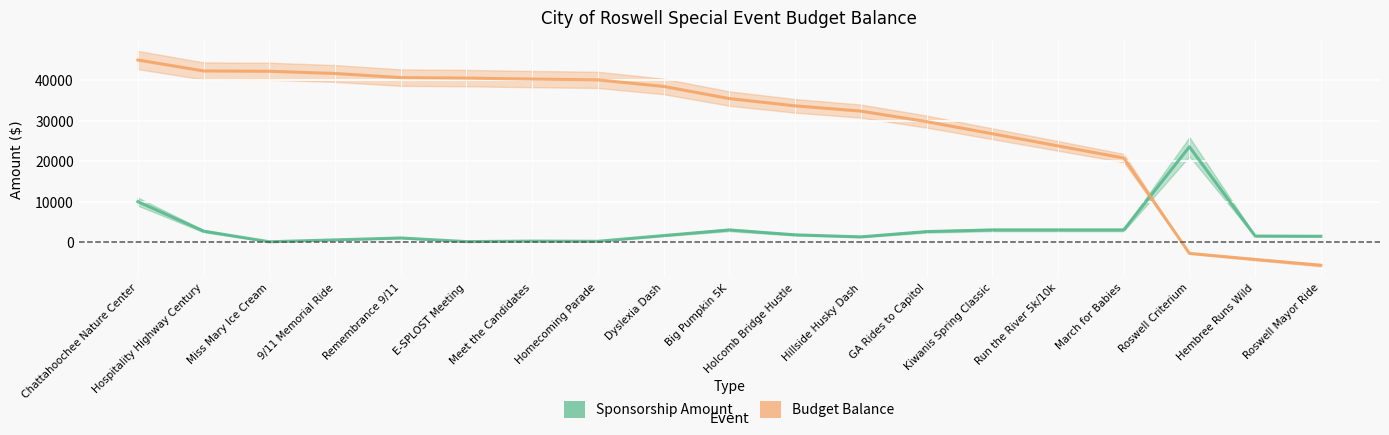

List the labels in order of Budget Balance value, largest first.

Chattahoochee Nature Center, Hospitality Highway Century, Miss Mary Ice Cream, 9/11 Memorial Ride, Remembrance 9/11, E-SPLOST Meeting, Meet the Candidates, Homecoming Parade, Dyslexia Dash, Big Pumpkin 5K, Holcomb Bridge Hustle, Hillside Husky Dash, GA Rides to Capitol, Kiwanis Spring Classic, Run the River 5k/10k, March for Babies, Roswell Criterium, Hembree Runs Wild, Roswell Mayor Ride